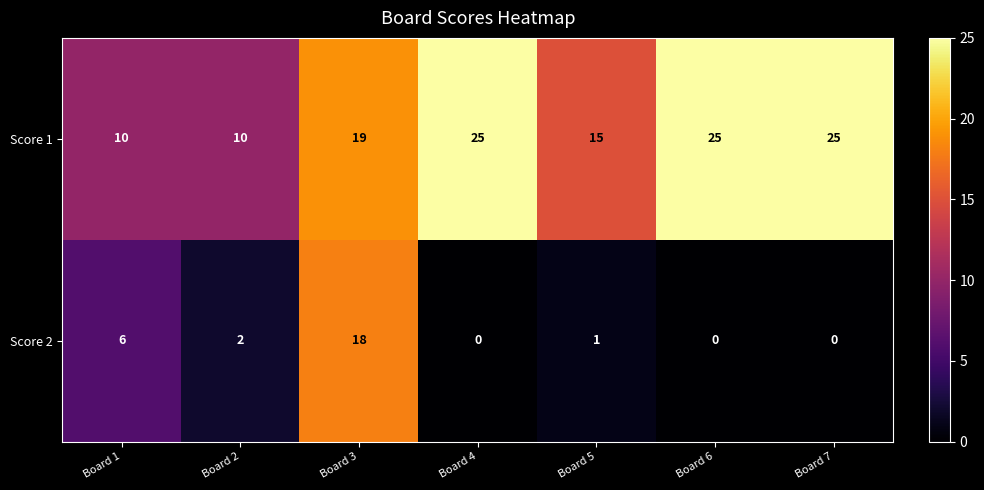

Which series has the widest spread of values?

Score 2